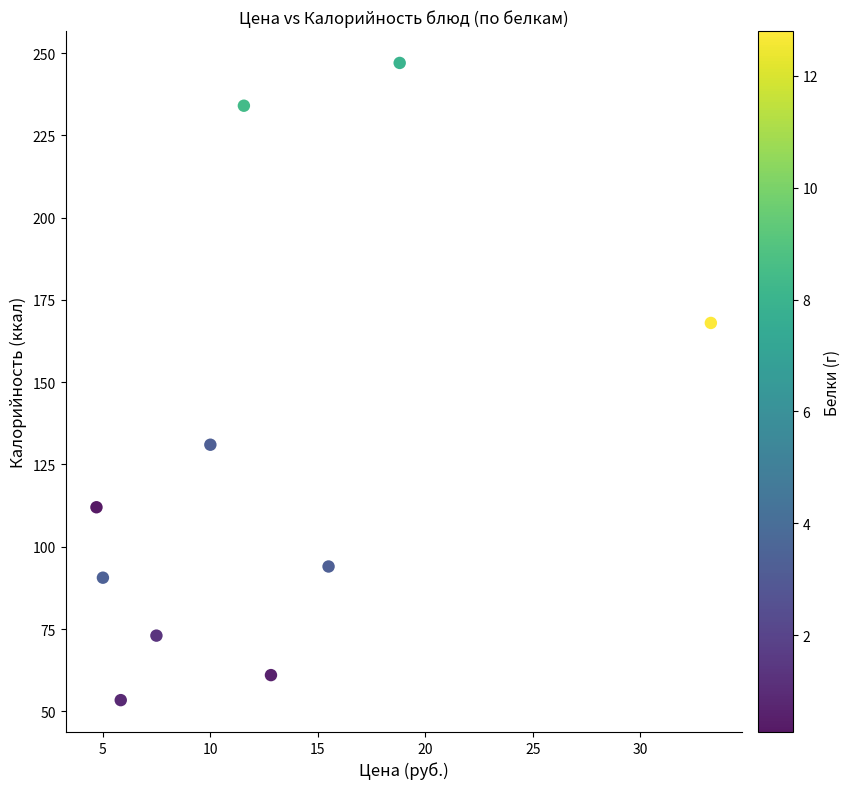

What is the average X value?

12.5